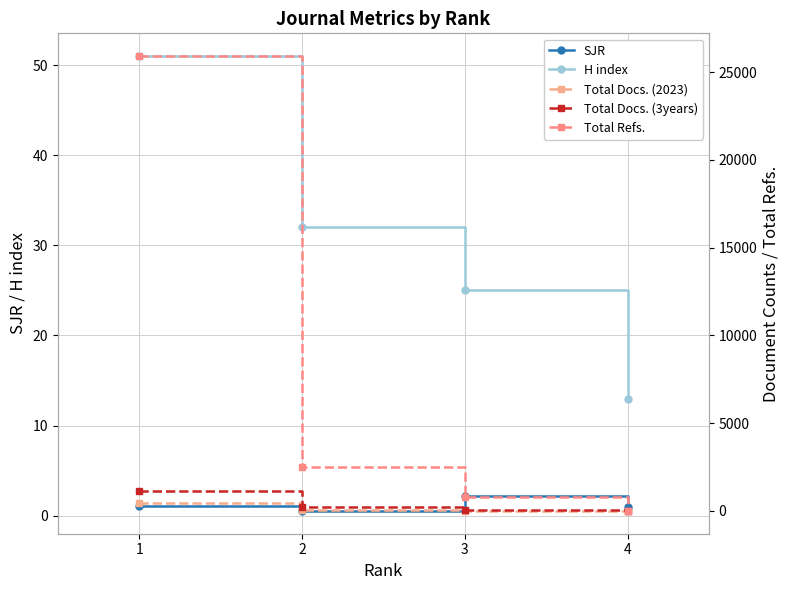

True or false: H index has a value of 51.0 at 1.

True